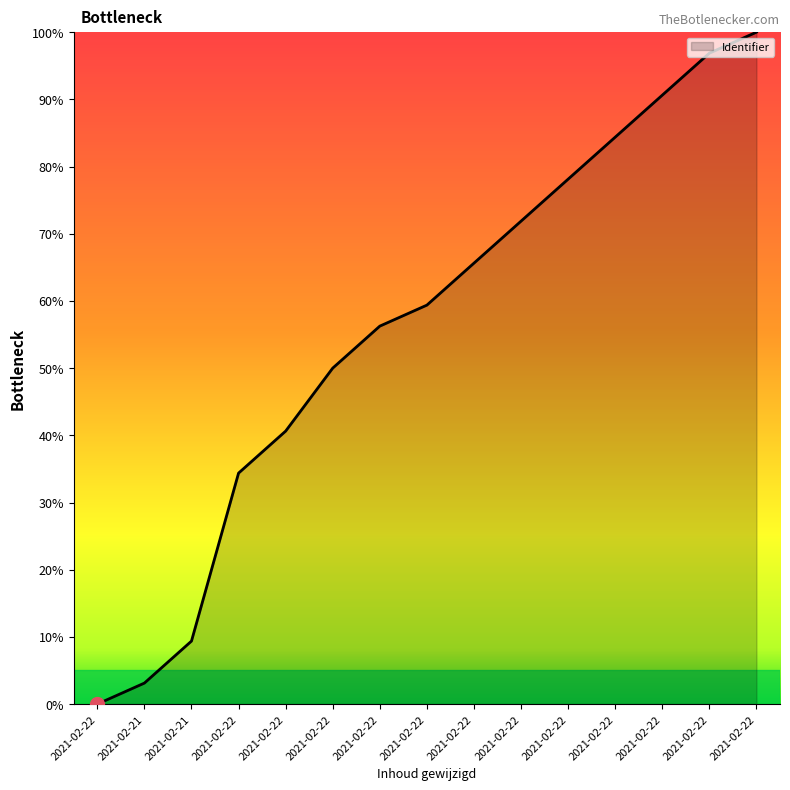

At which category does the chart reach its peak across all series?

2021-02-22